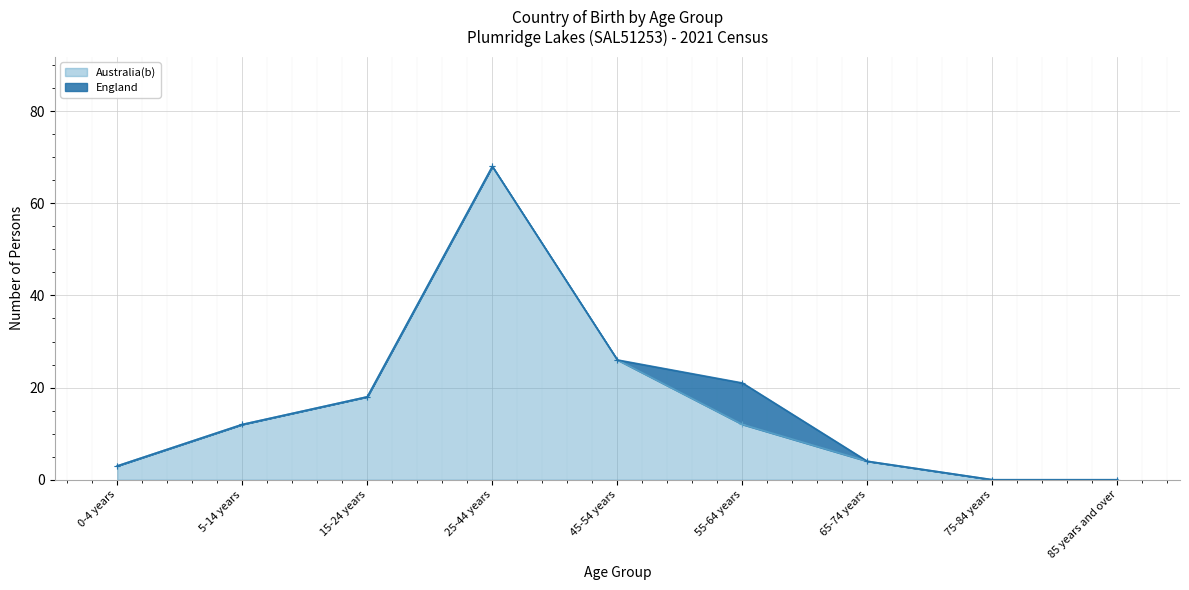

True or false: the data shows 4 at 5-14 years.

False